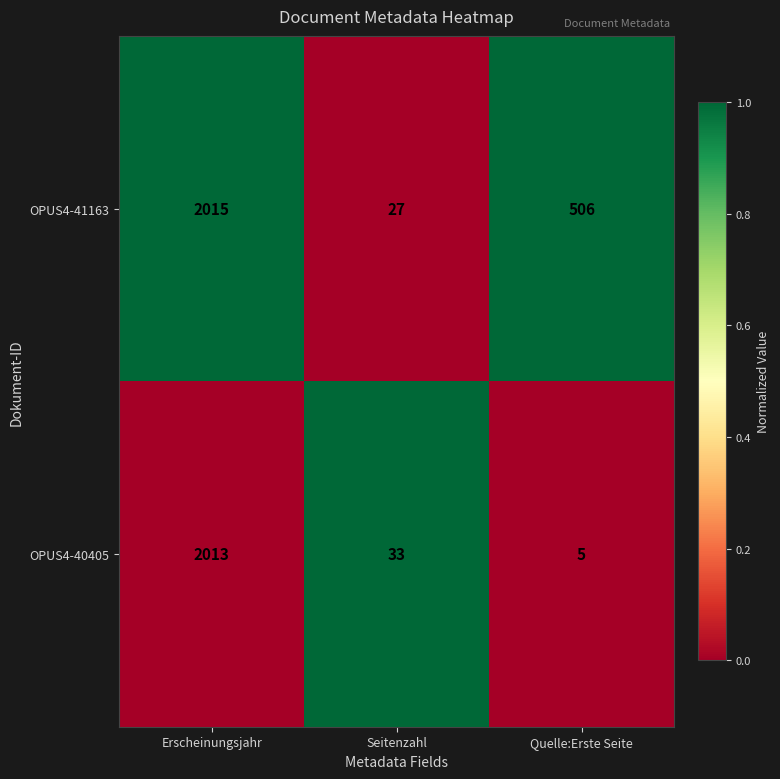

At which category is the sum across all series the highest?

Erscheinungsjahr